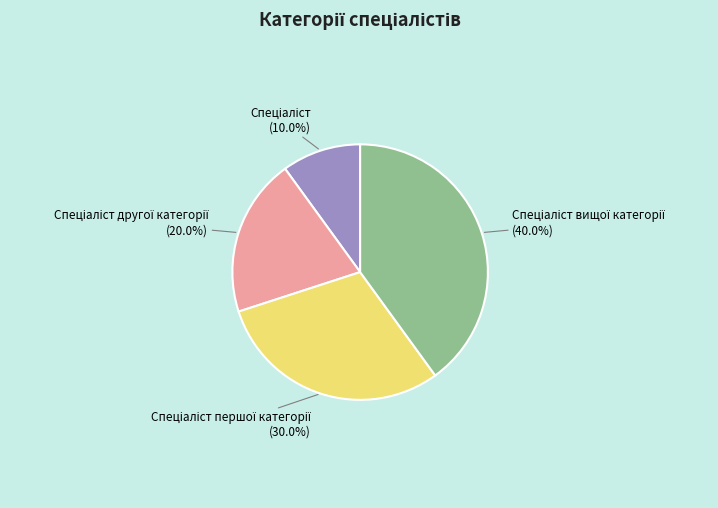

To the nearest percent, what is the difference between the largest and smallest slice percentages?

30%